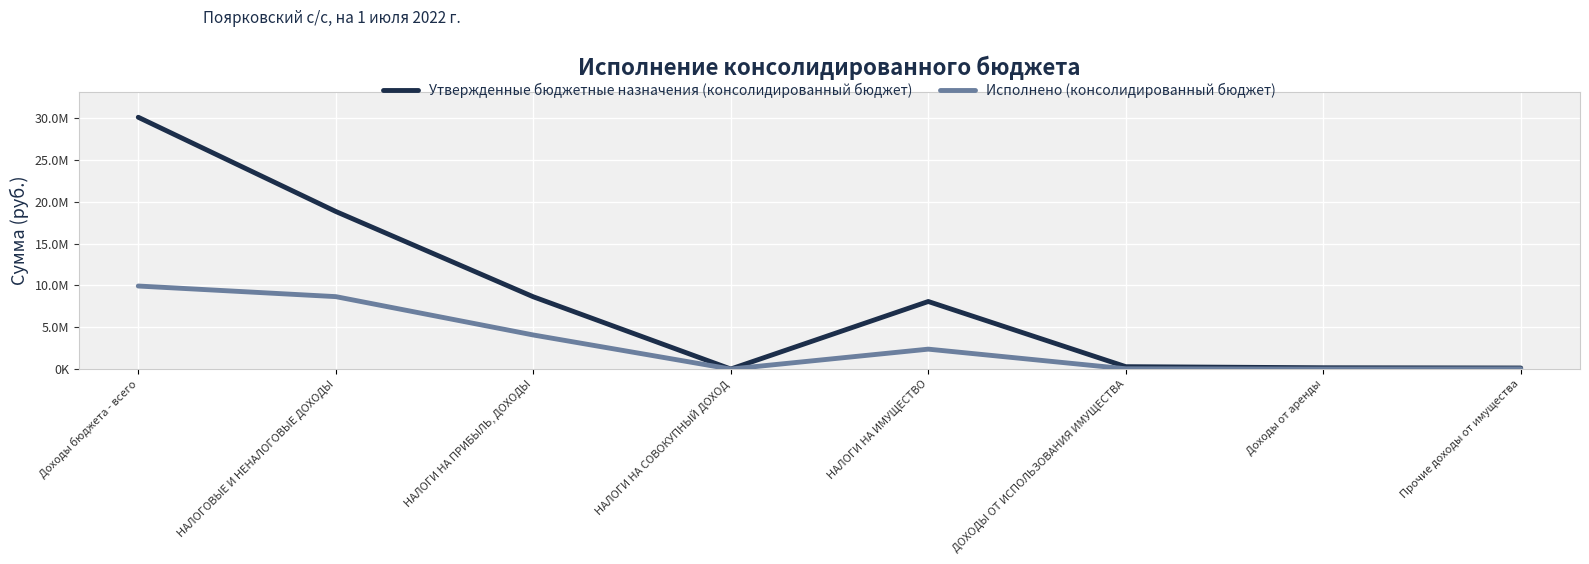

What are all the series names shown in the legend?

Утвержденные бюджетные назначения (консолидированный бюджет), Исполнено (консолидированный бюджет)